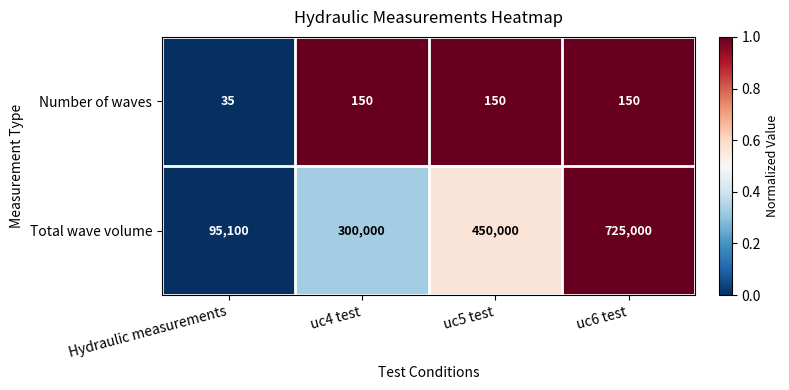

How many categories are shown in the chart?

4